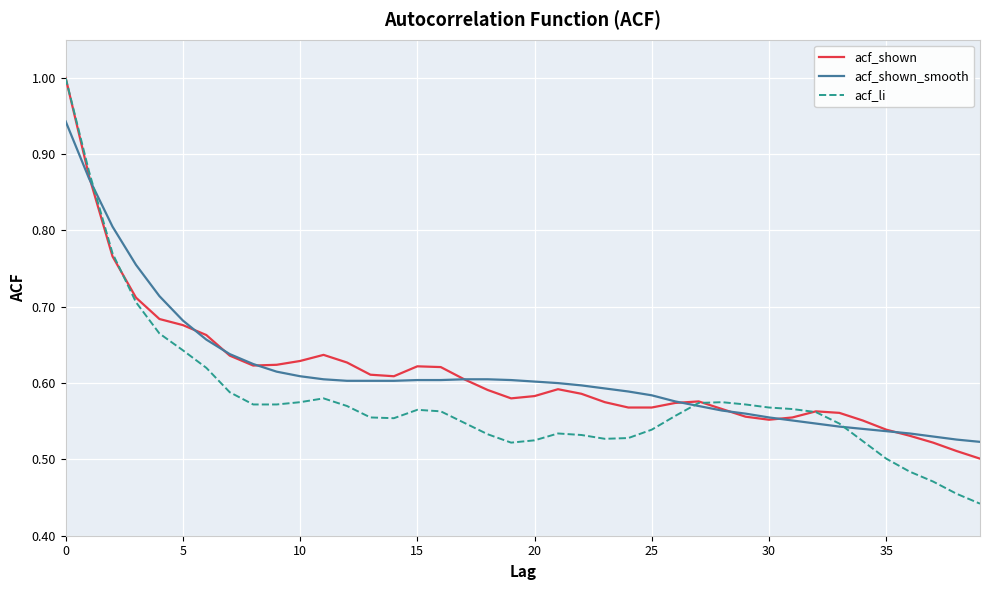

Which series has the largest range (max minus min)?

acf_li